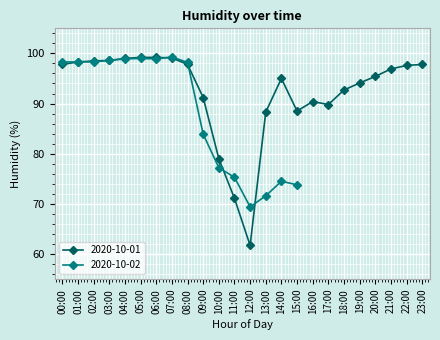

Which category has the highest value across all series?

05:00